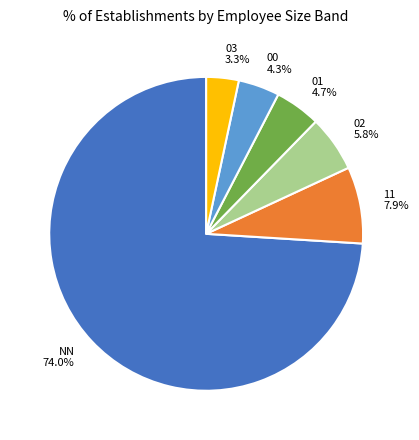

Does any single category account for the majority?

Yes